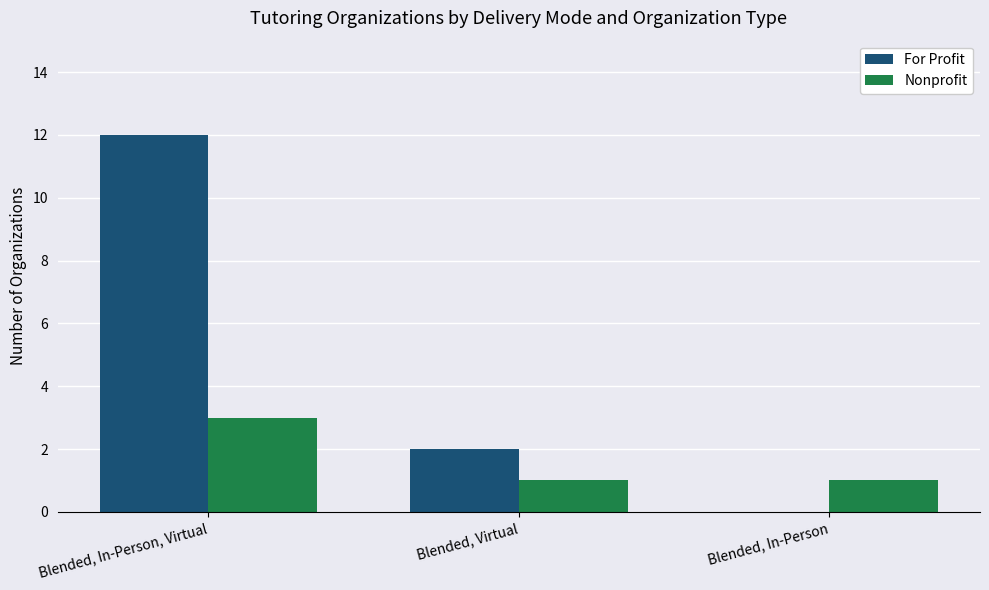

What is the total value across all series at Blended, Virtual?

3